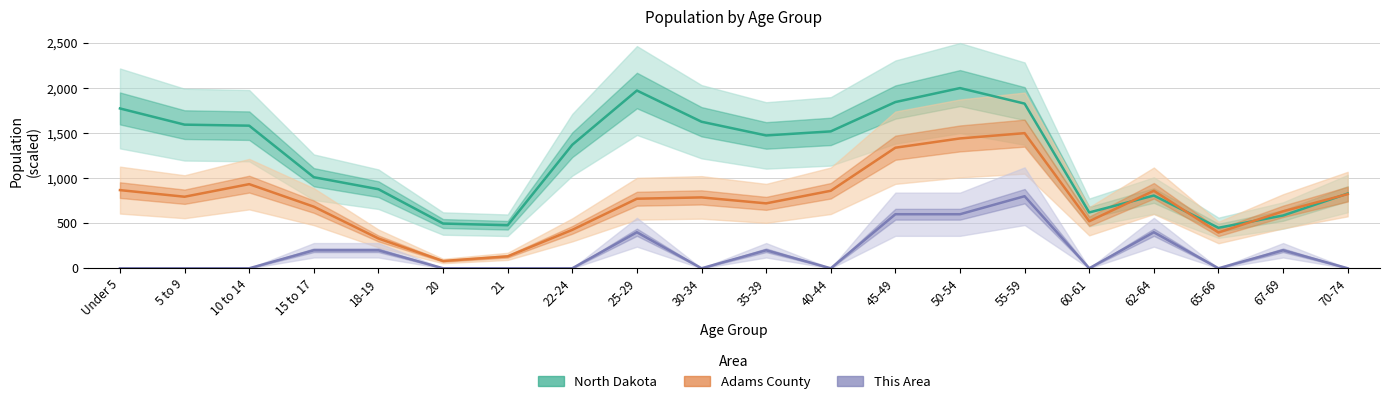

What is the label of the 20th point from the left?

70-74